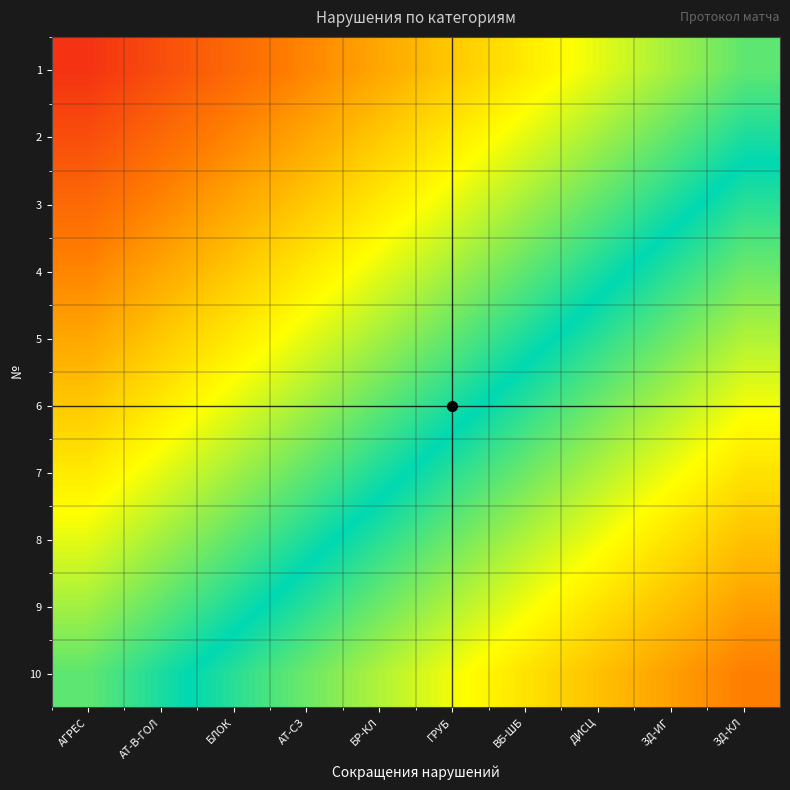

How many series are shown in this chart?

10